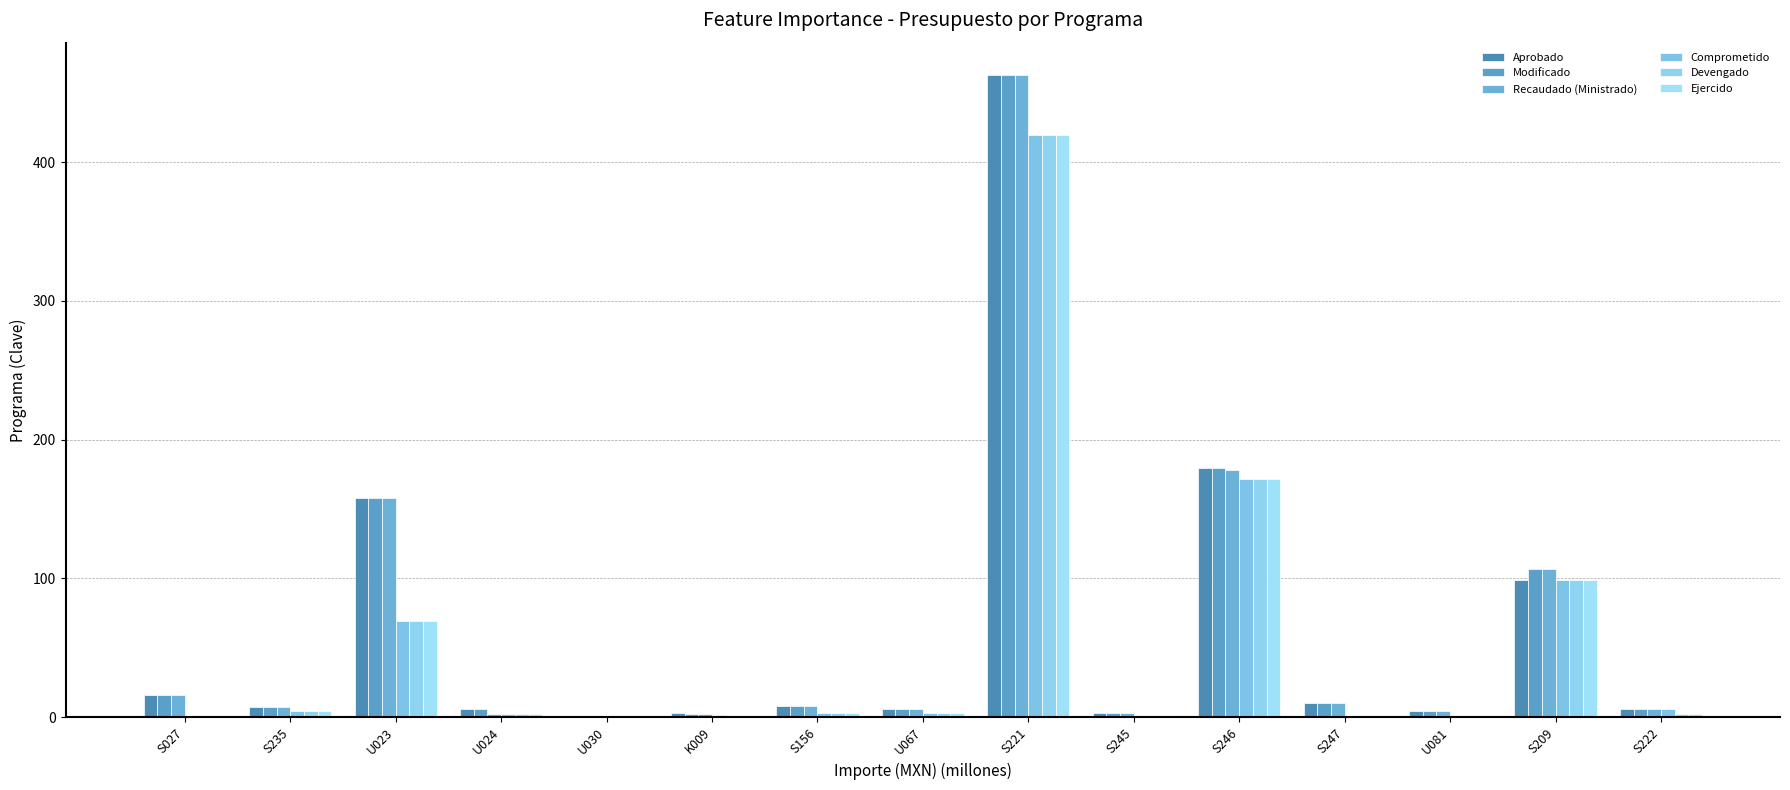

The Comprometido series shows 18.5 at U023. True or false?

False